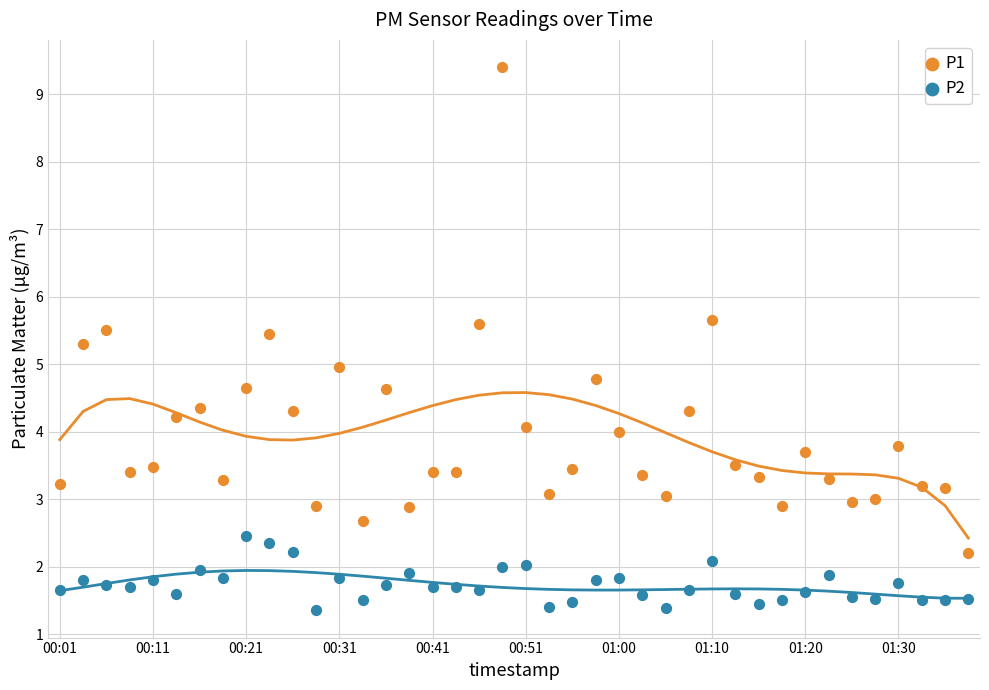

Which series contains the lowest Y value?

P2